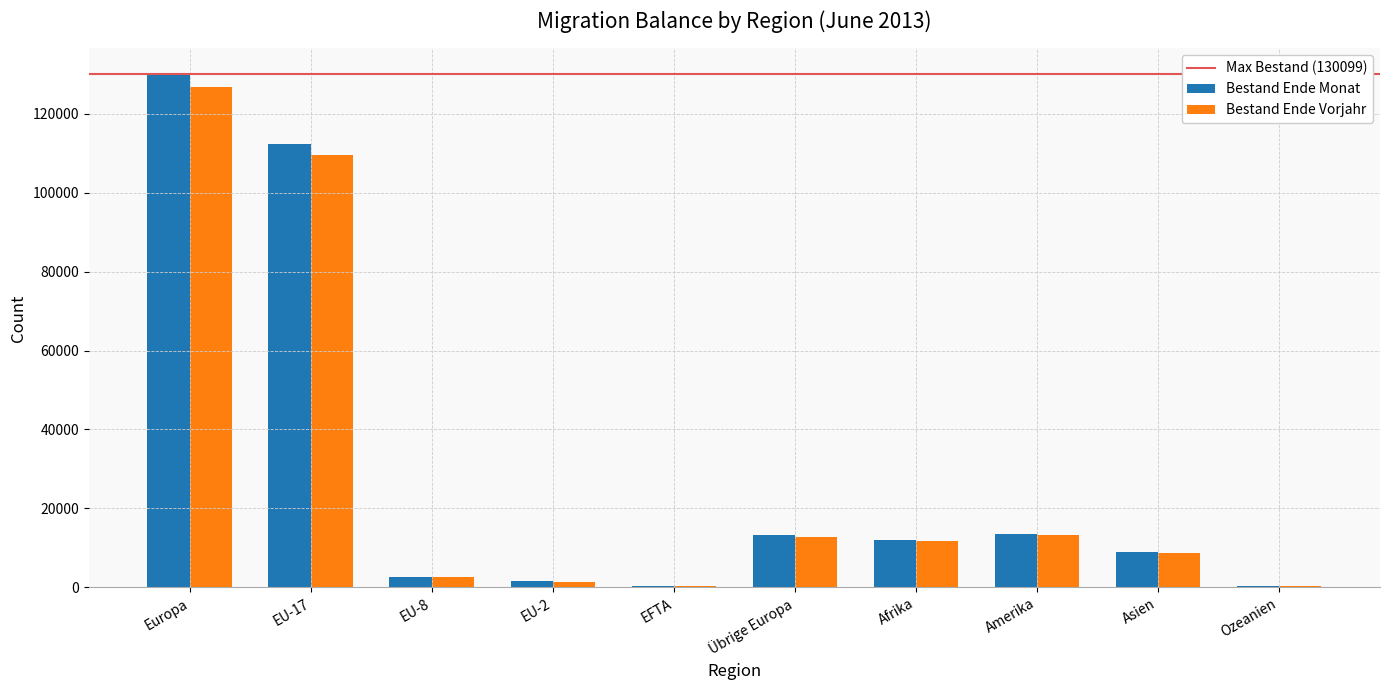

The value of Bestand Ende Monat at Afrika is 12083. True or false?

True